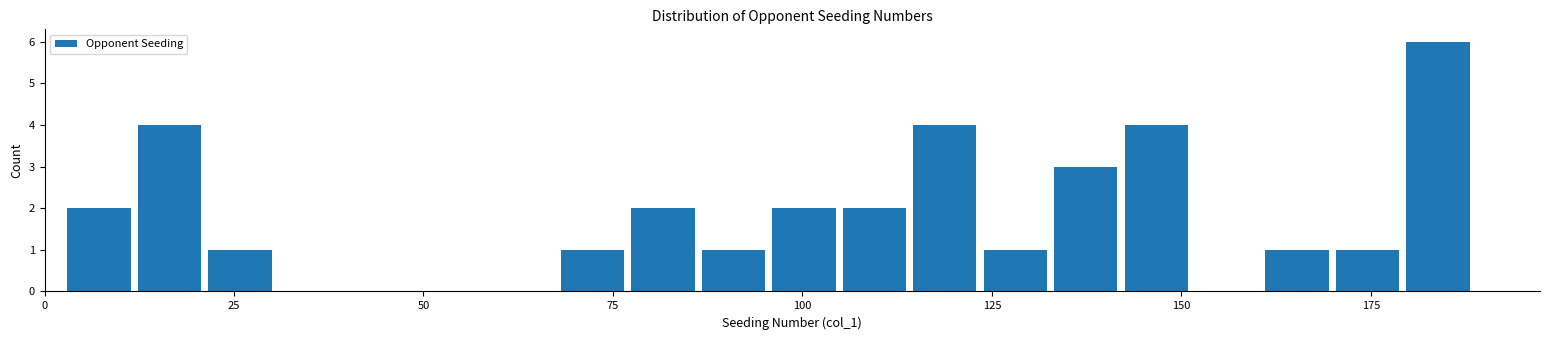

Around what value on the x-axis is the tallest bar? Give the approximate position of its centre, as read against the axis.

185